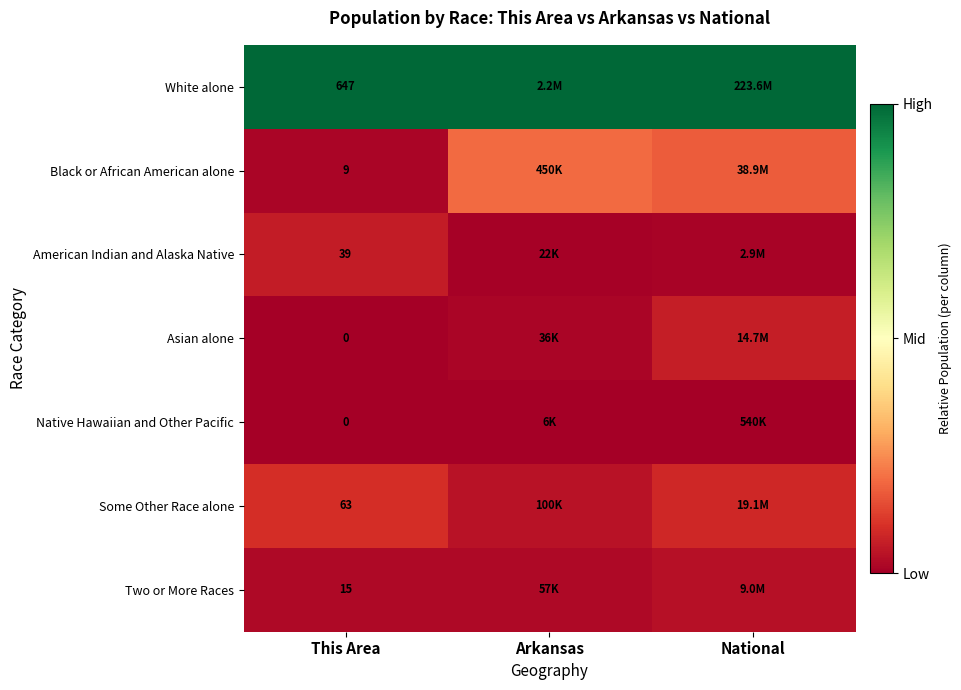

At how many categories does at least one series exceed 0?

3